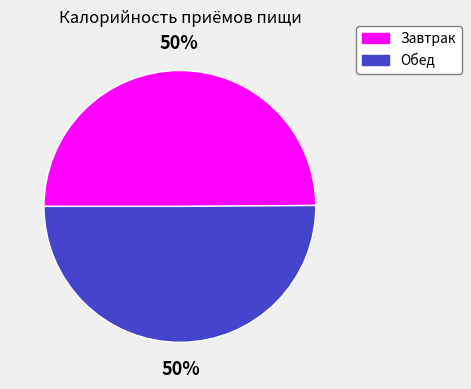

True or false: Завтрак accounts for 55% of the total.

False